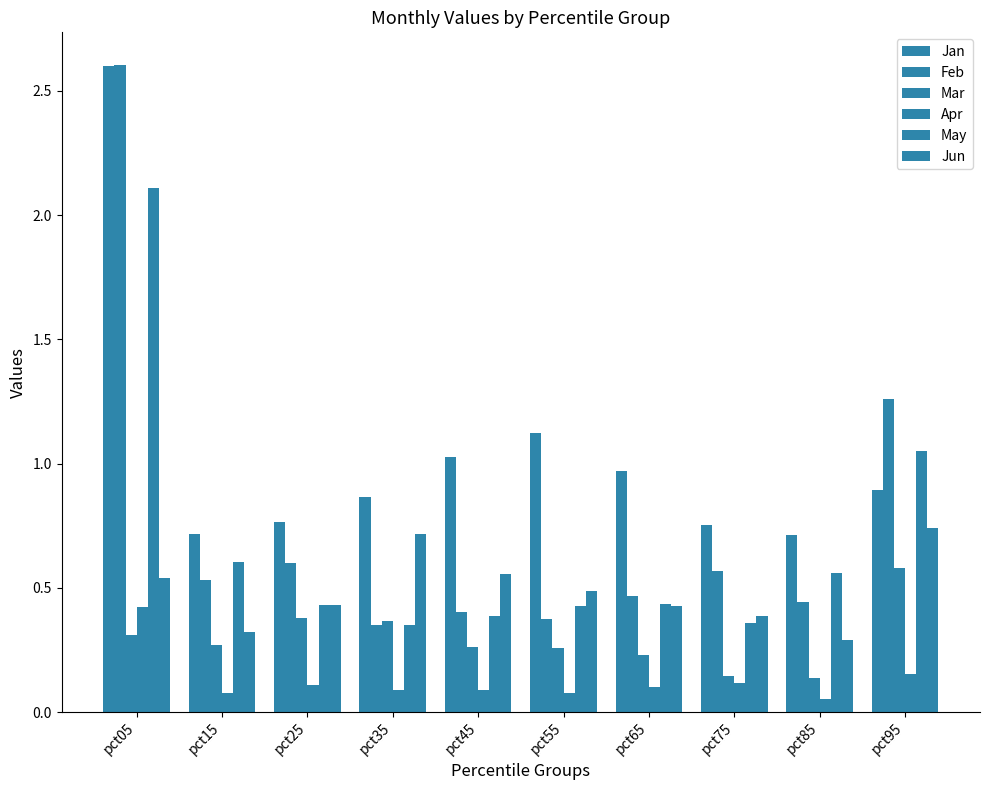

Rank the series by their maximum value, from highest to lowest.

Feb, Jan, May, Jun, Mar, Apr